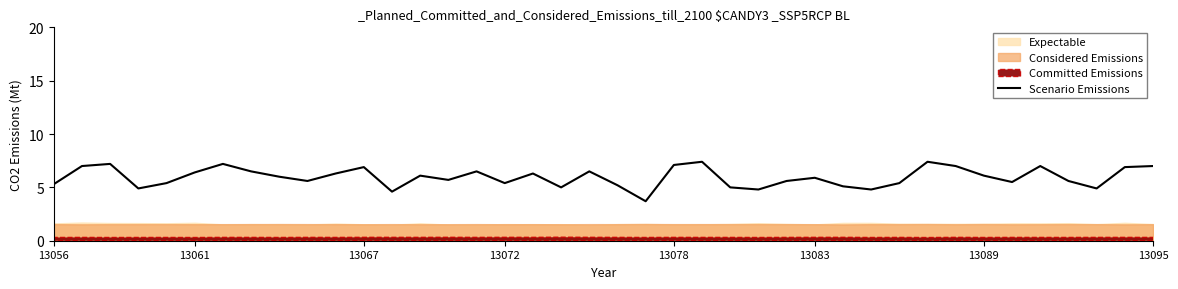

What is the greatest value displayed?

7.4